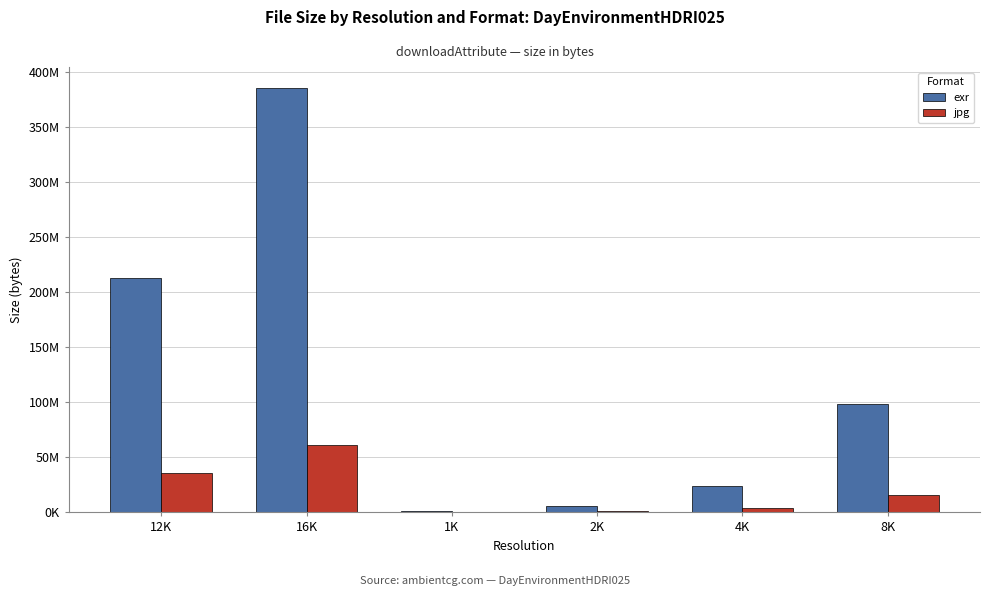

What is the sum of the exr values at 1K and 16K?

386440022